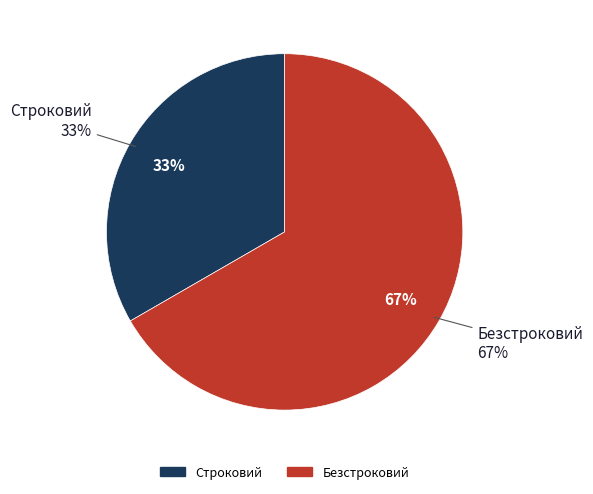

Rank the categories by value from highest to lowest.

Безстроковий, Строковий